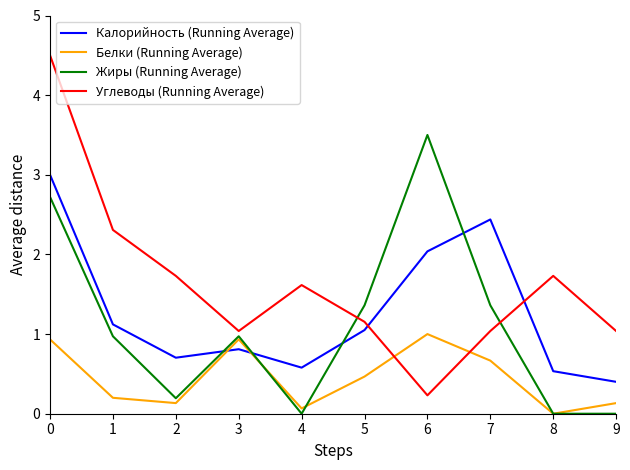

Between which two adjacent categories do Углеводы (Running Average) and Белки (Running Average) first intersect?

5 and 6